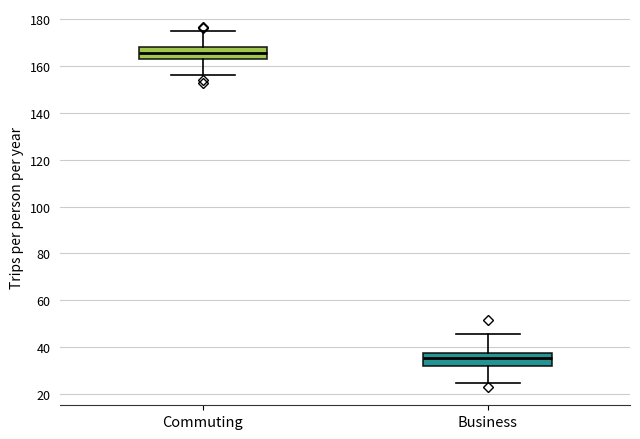

Which box's median line is the lowest?

Business